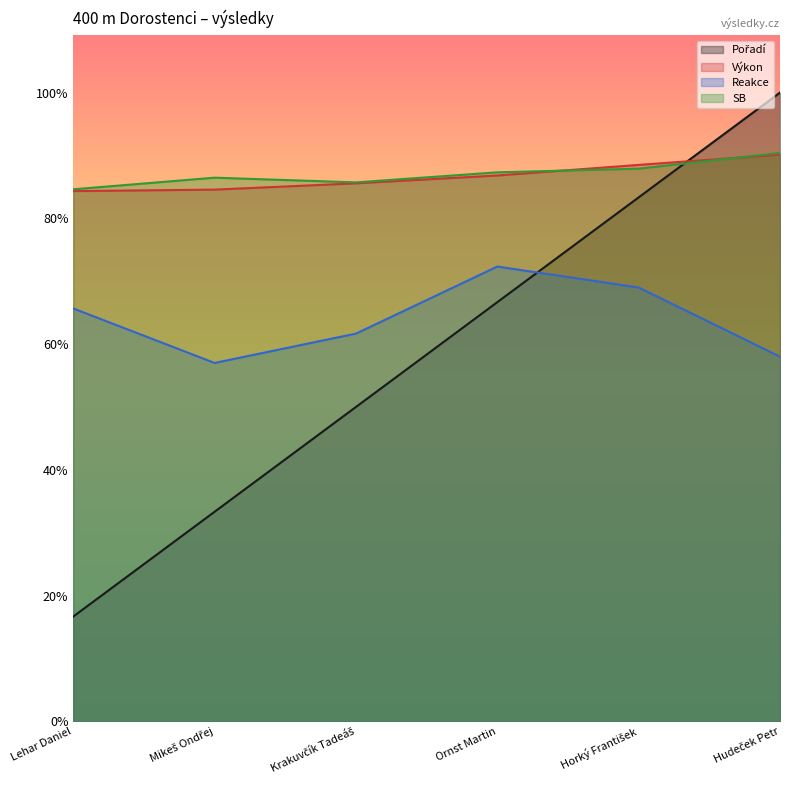

Reading right to left, transcribe all the data shown in this chart.

Pořadí: Hudeček Petr=55.0	Horký František=45.8	Ornst Martin=36.7	Krakuvčík Tadeáš=27.5	Mikeš Ondřej=18.3	Lehar Daniel=9.2
Výkon: Hudeček Petr=49.6	Horký František=48.7	Ornst Martin=47.7	Krakuvčík Tadeáš=47.1	Mikeš Ondřej=46.5	Lehar Daniel=46.4
Reakce: Hudeček Petr=31.9	Horký František=37.9	Ornst Martin=39.8	Krakuvčík Tadeáš=33.9	Mikeš Ondřej=31.4	Lehar Daniel=36.1
SB: Hudeček Petr=49.7	Horký František=48.3	Ornst Martin=48.0	Krakuvčík Tadeáš=47.1	Mikeš Ondřej=47.6	Lehar Daniel=46.5